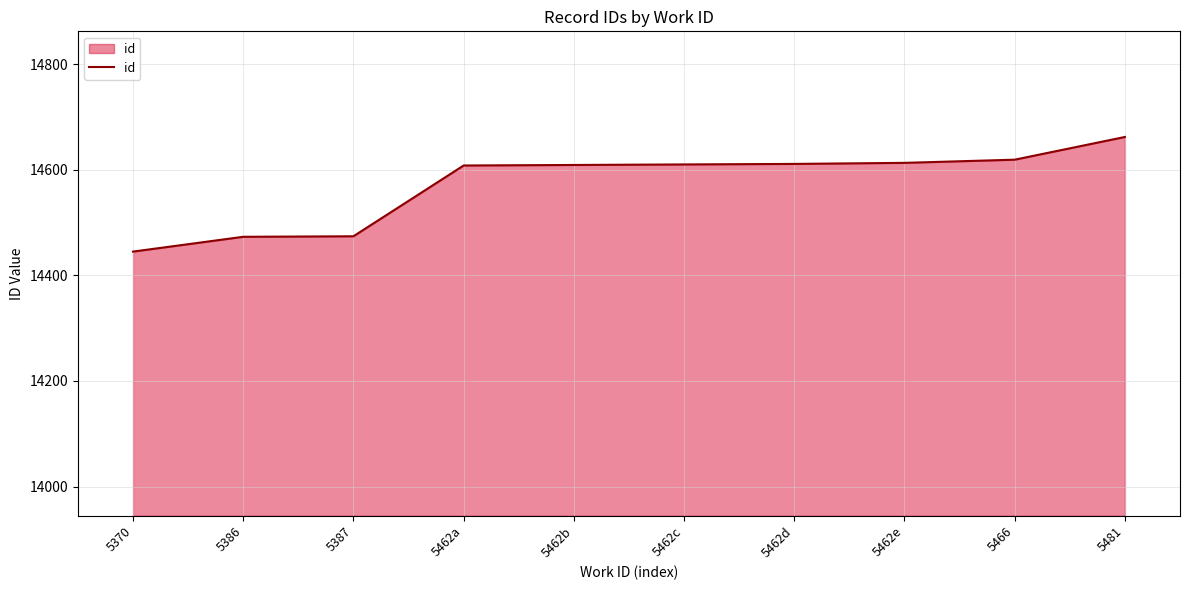

What is the difference between the maximum and minimum values?

217